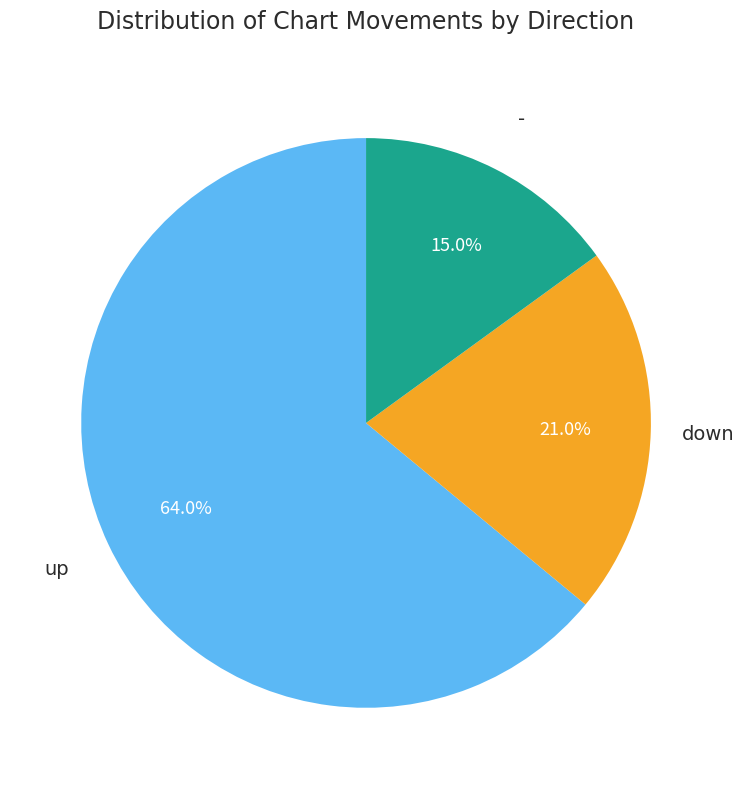

Does up account for over 50% of the chart?

Yes